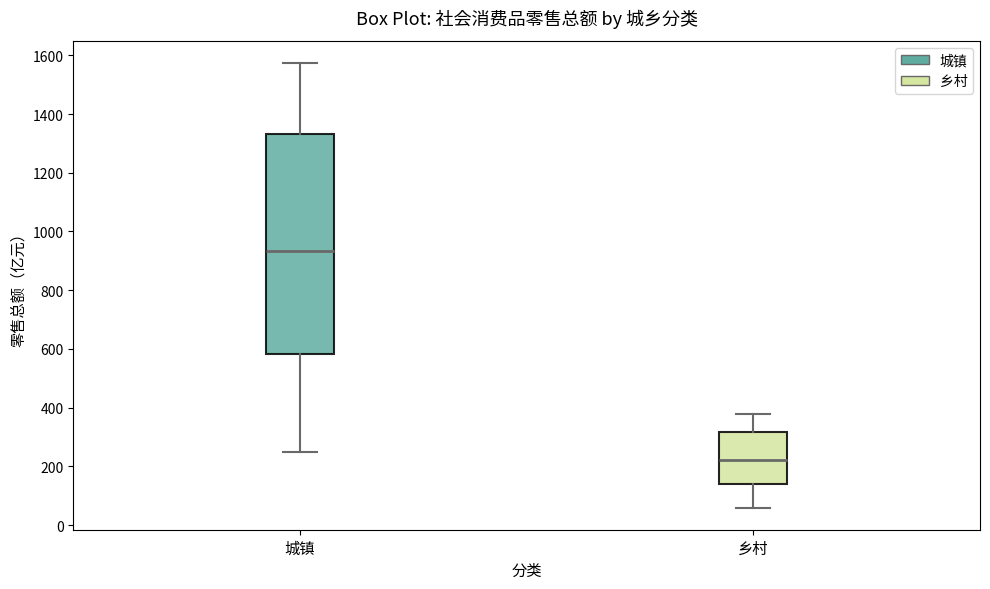

Reading left to right, read every box against the y-axis: the position of its median line, the range the box covers, and the ends of its whiskers. The values are not printed on the chart, so give them approximately, as read against the axis.

城镇: median 940, box 580 to 1340, whiskers 260 to 1580
乡村: median 220, box 140 to 320, whiskers 60 to 380